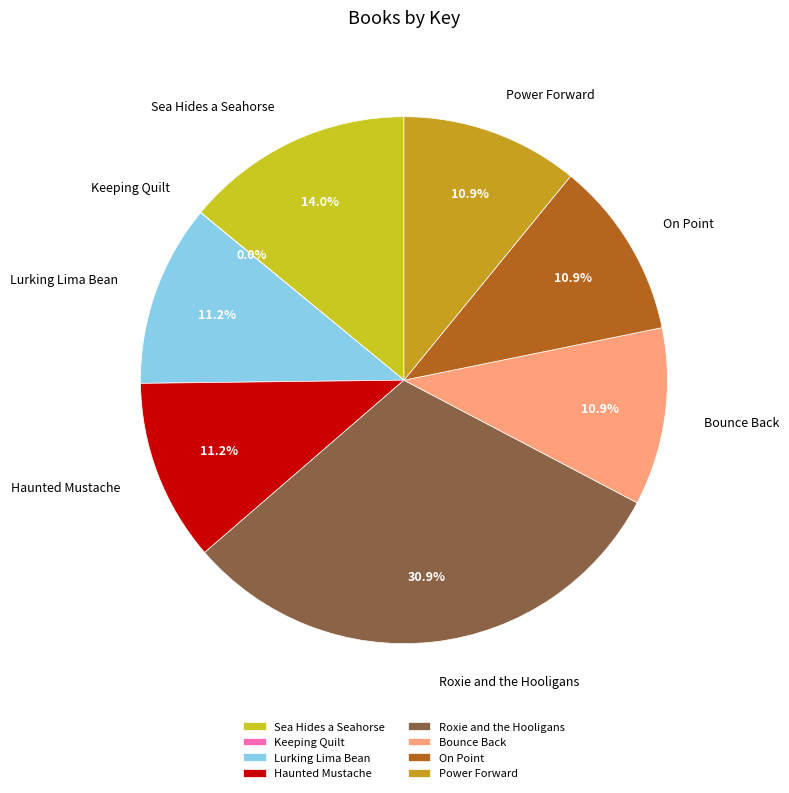

What is the ratio of the value at Sea Hides a Seahorse to the value at On Point?

1.3